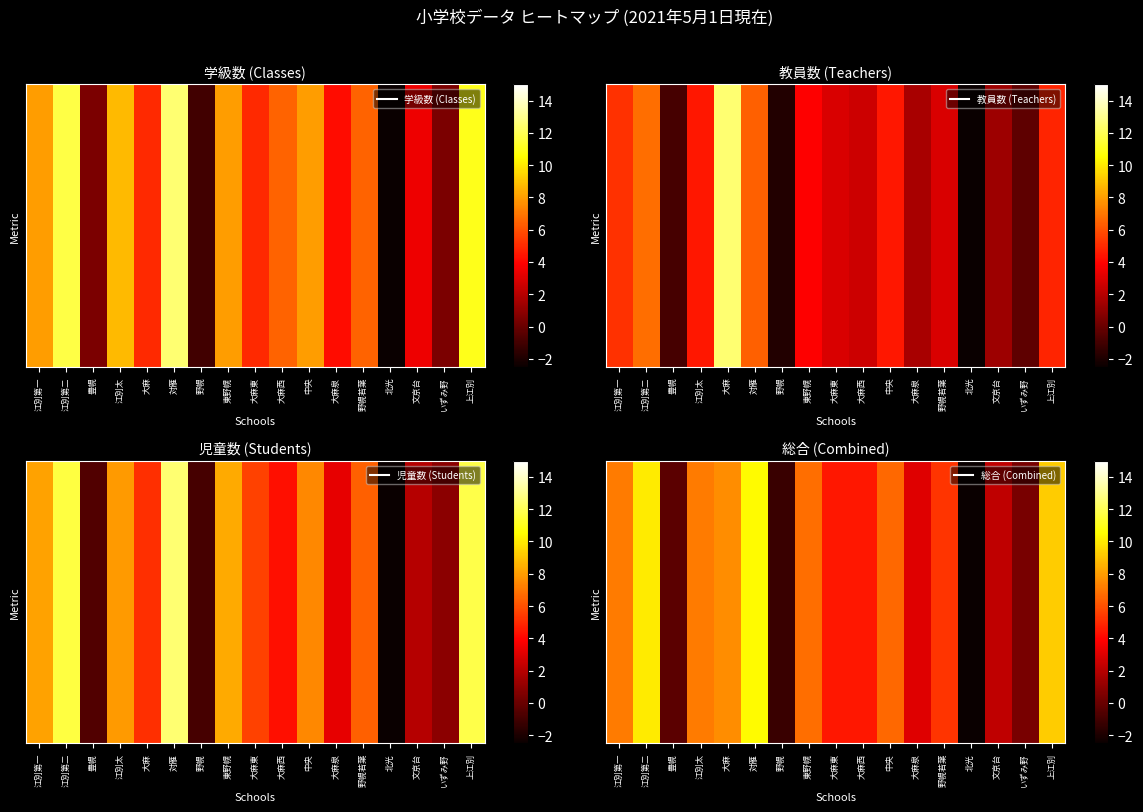

Rank the categories by value from highest to lowest.

対雁, 江別第二, 上江別, 大麻, 江別第一, 江別太, 東野幌, 中央, 野幌若葉, 大麻東, 大麻西, 大麻泉, 文京台, いずみ野, 豊幌, 野幌, 北光